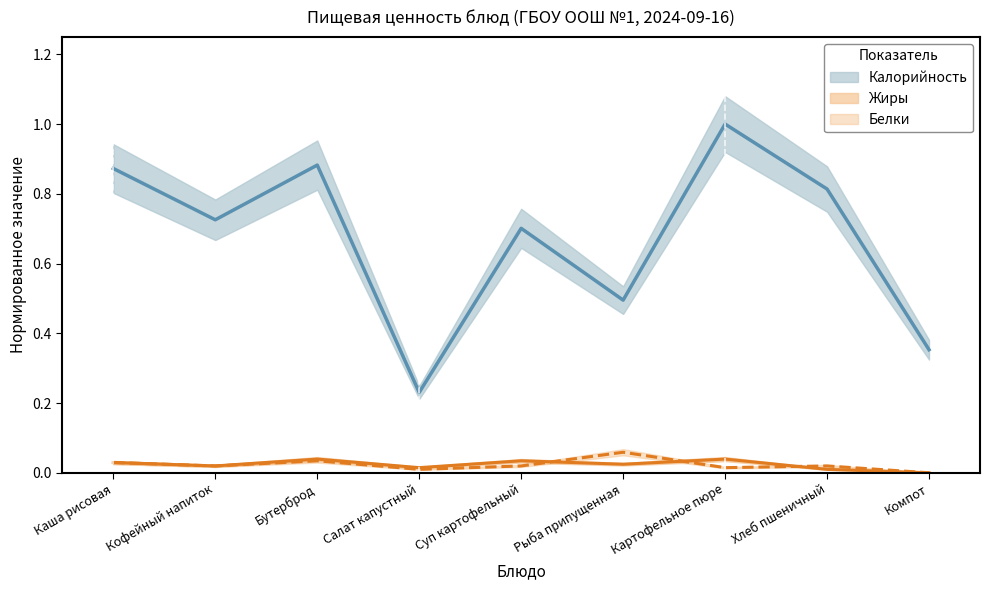

Is it true that Жиры equals 0.0 at Салат капустный?

False